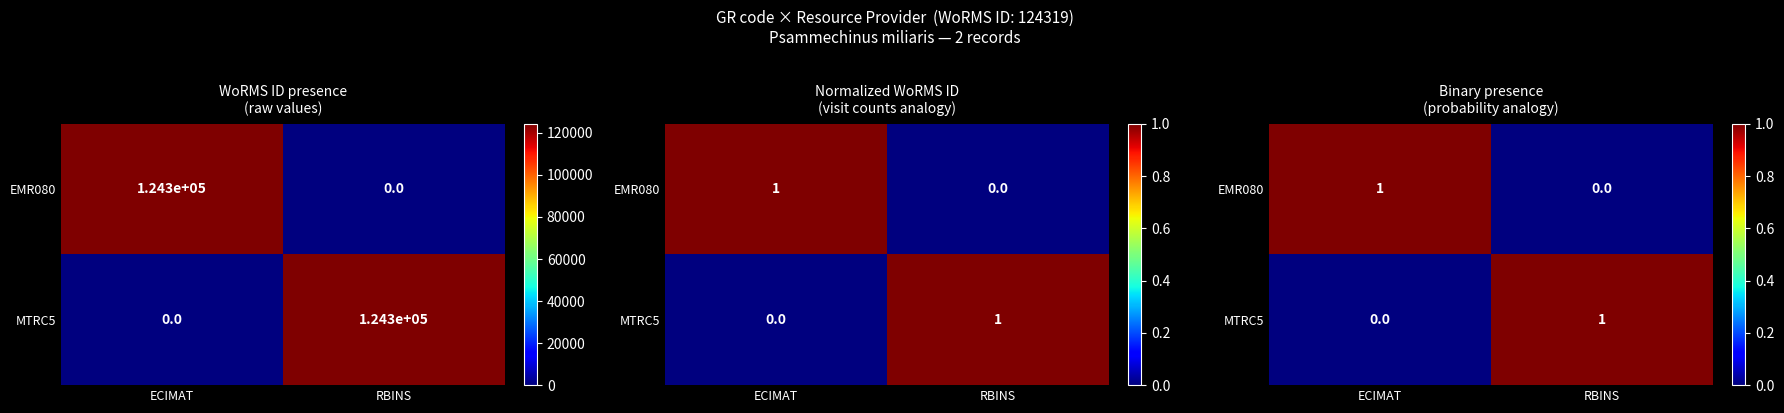

At how many categories does at least one series exceed 0?

2